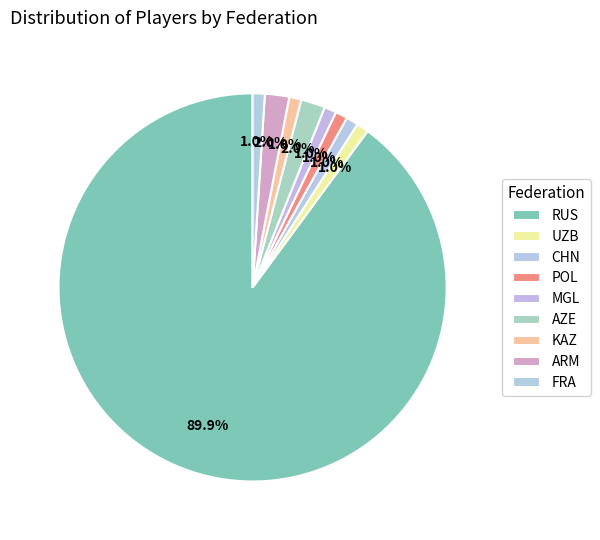

Which has a higher value, POL or AZE?

AZE